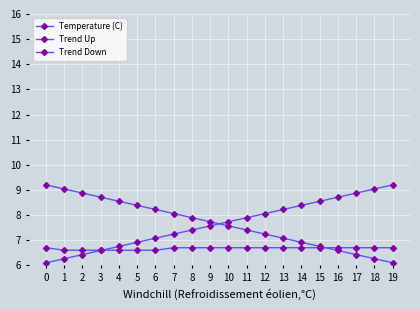

Count the number of data series in this chart.

3